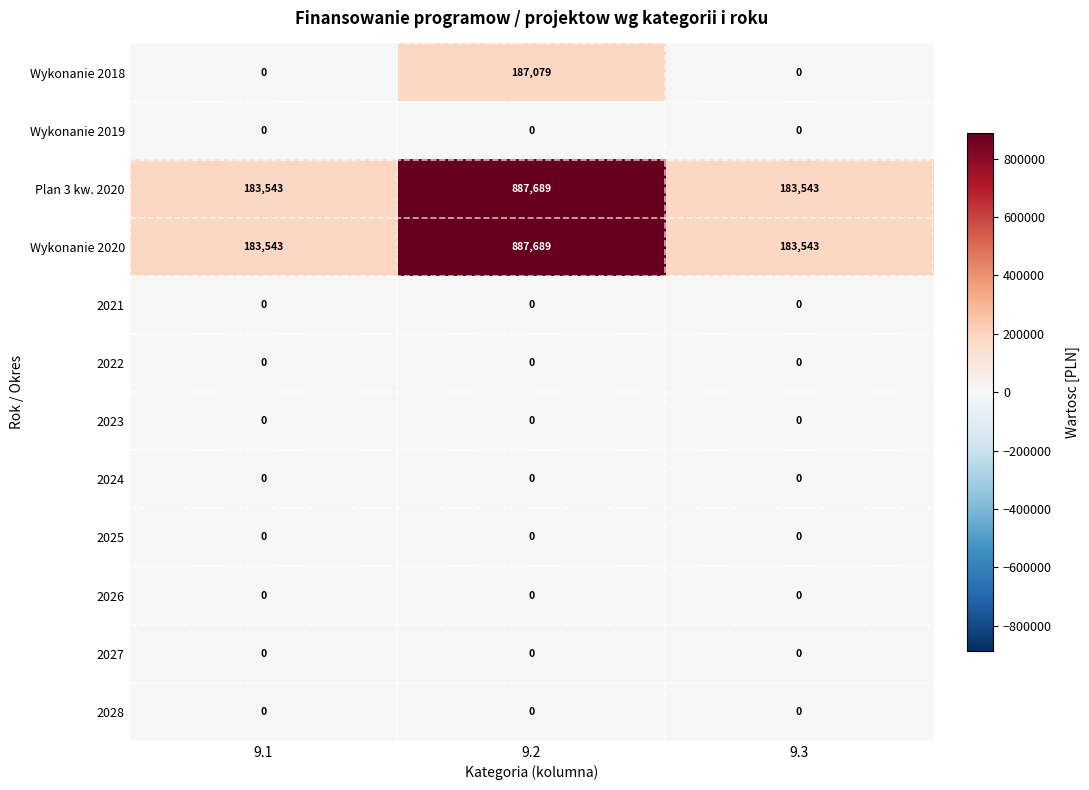

At which category is the sum across all series the highest?

9.2